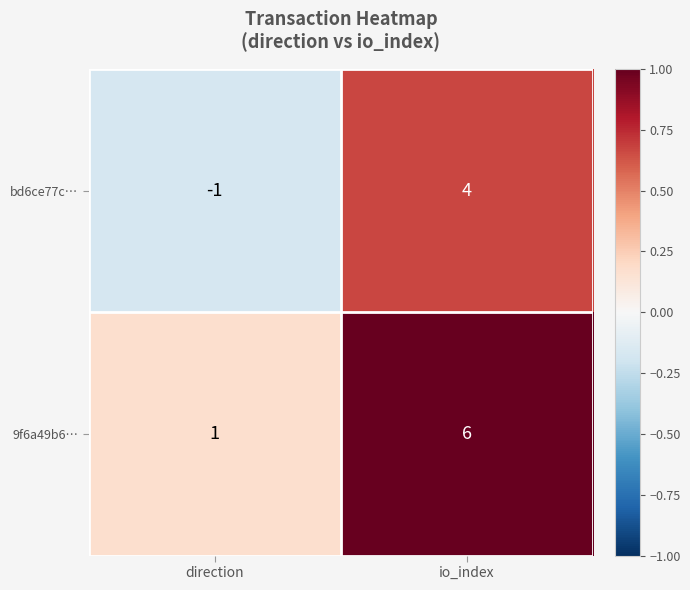

Reading left to right, list all the values displayed in this chart.

bd6ce77c…: -1	4
9f6a49b6…: 1	6